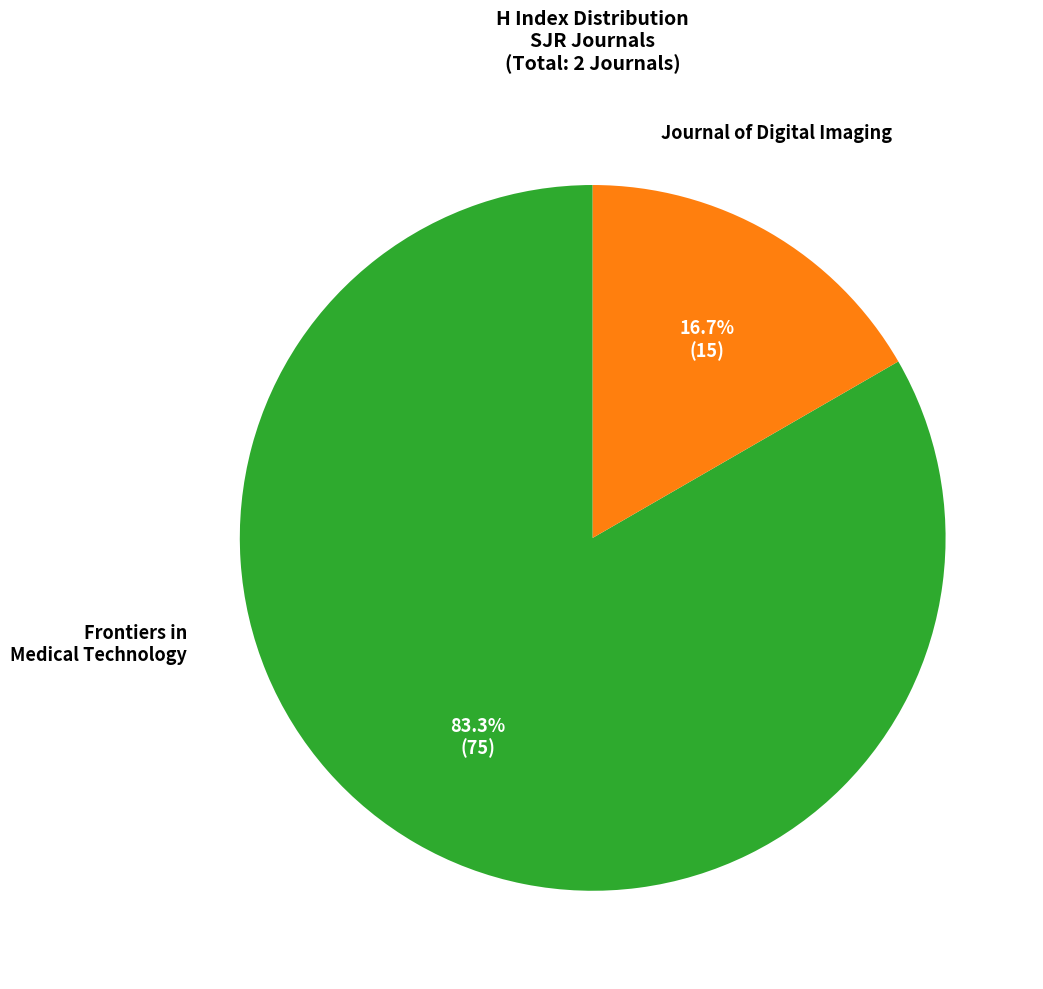

Is there any slice that represents more than half of the pie?

Yes